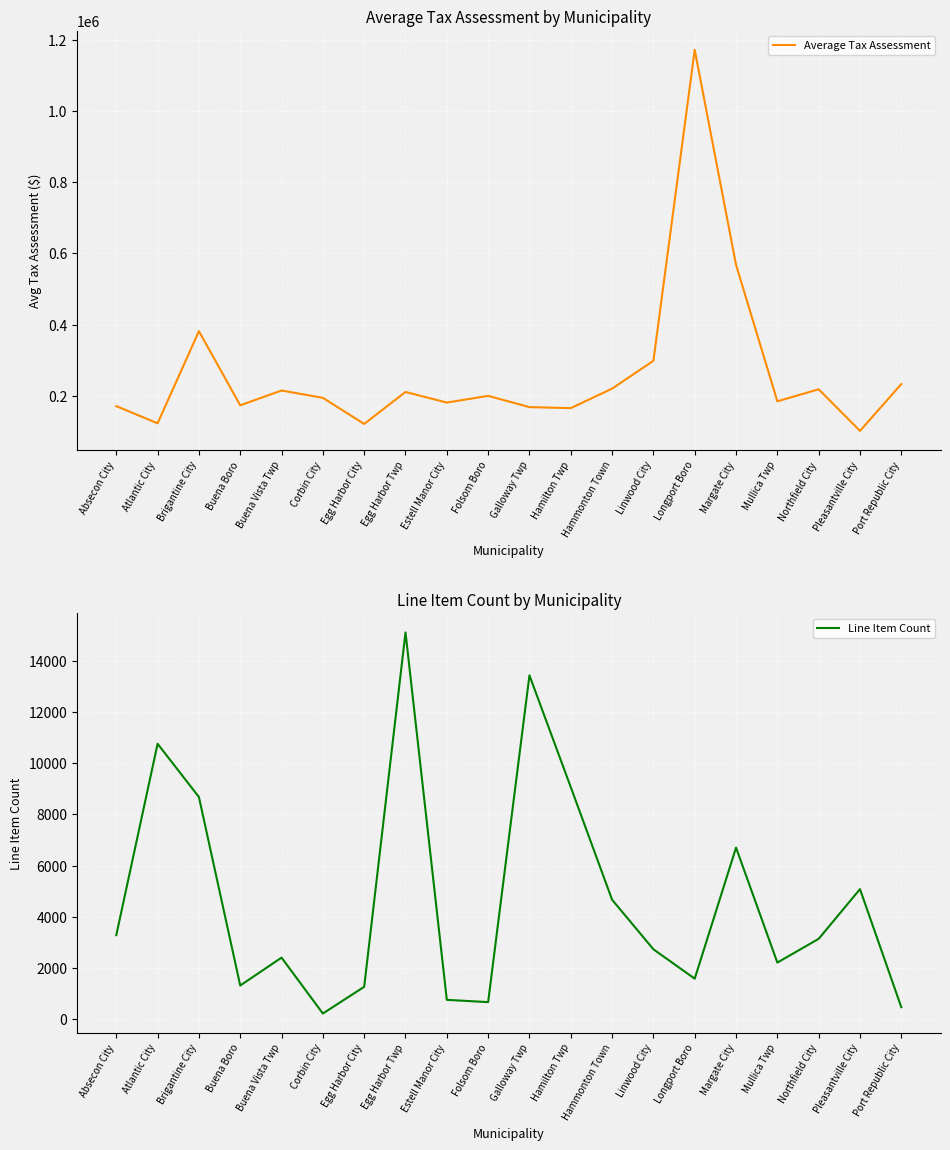

What is the difference between the Line Item Count values at Brigantine City and Northfield City?

5540